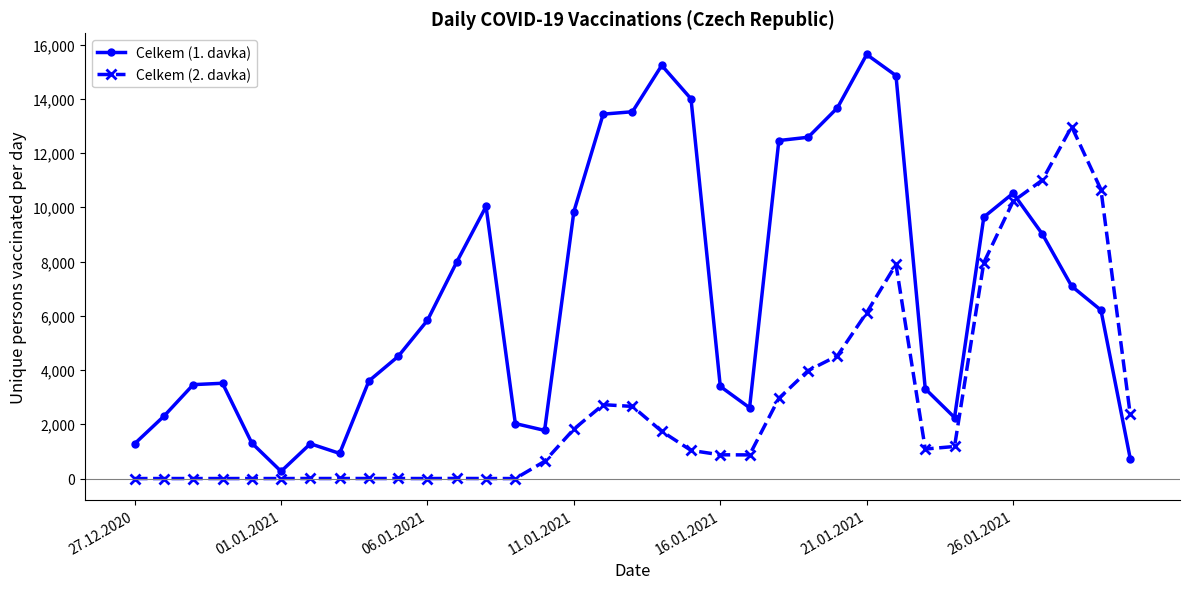

What is the sum of all Celkem (1. davka) values?

240085